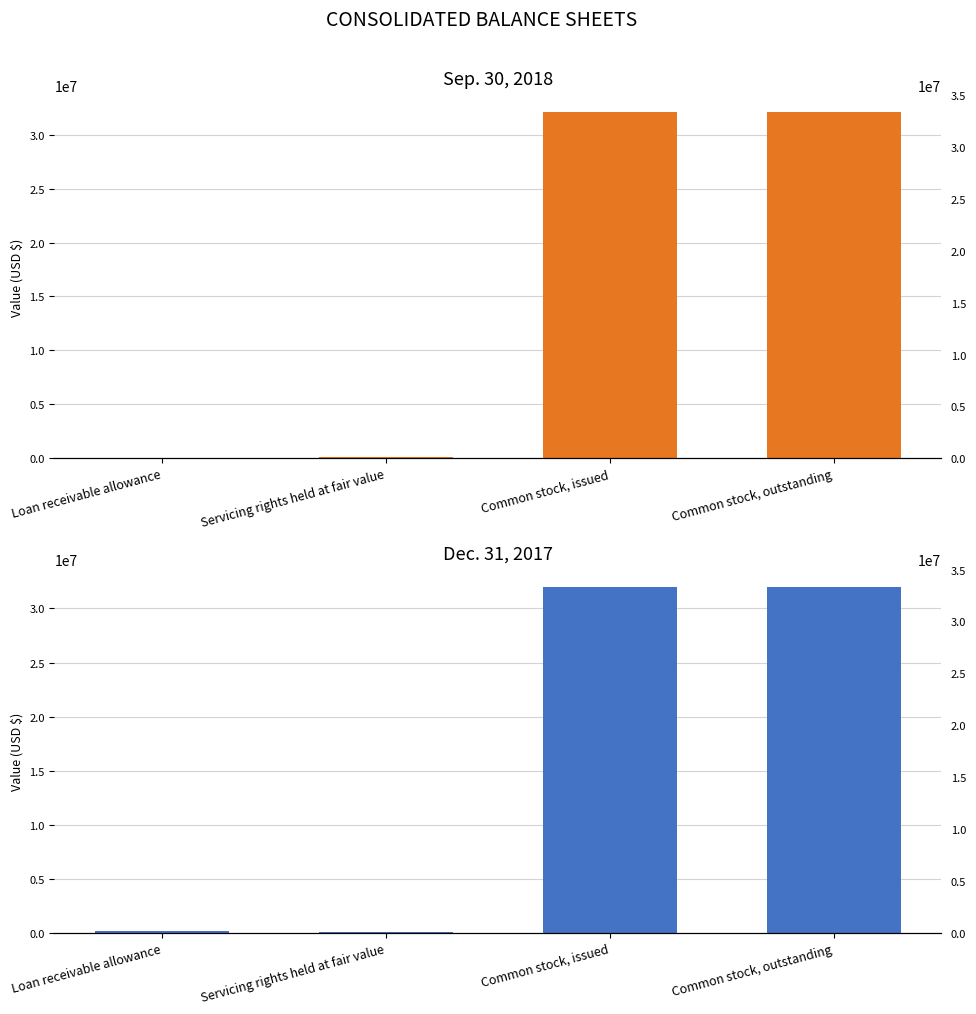

At which category is the sum across all series the highest?

Common stock, issued